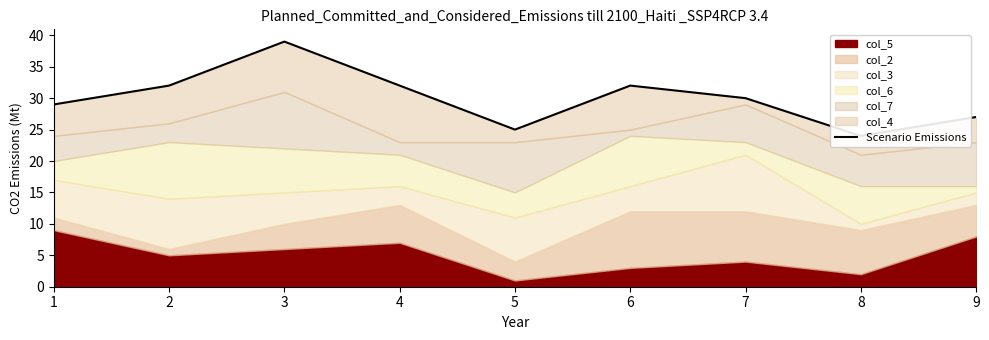

The chart shows a value of 25 at 5. True or false?

True